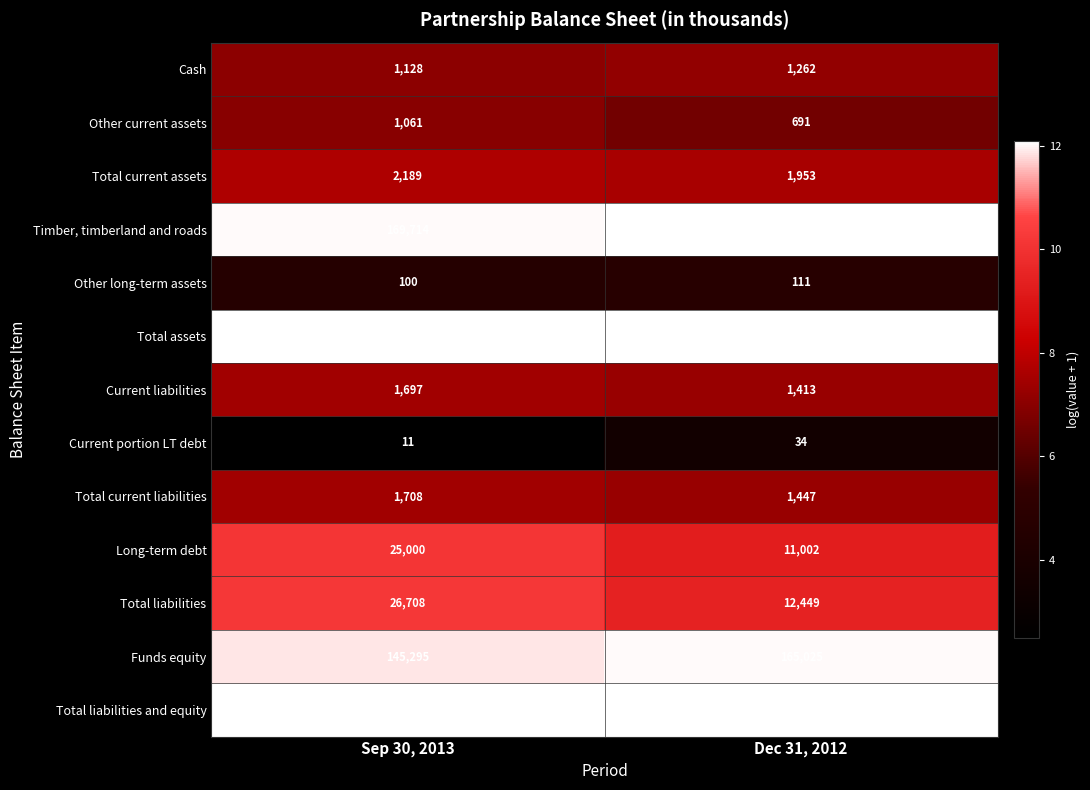

What is the minimum value shown in the chart?

11